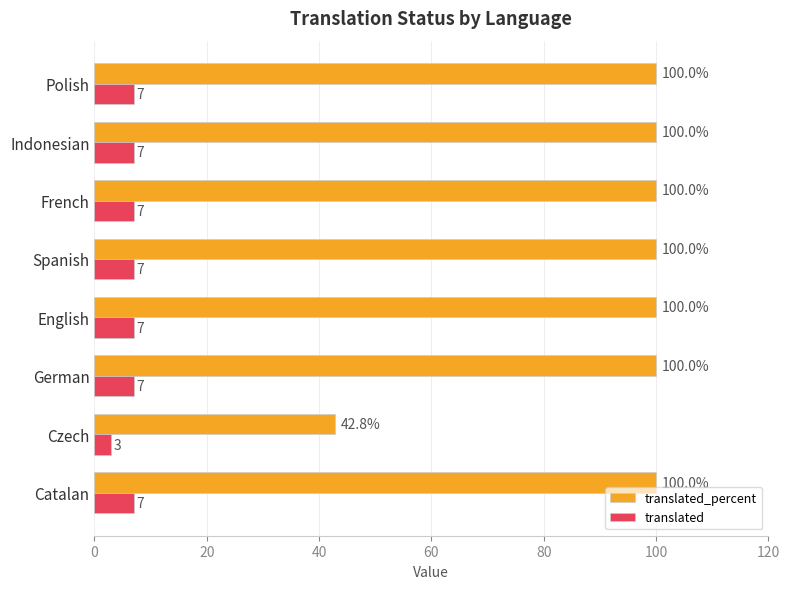

What is the average value of the translated series?

6.5